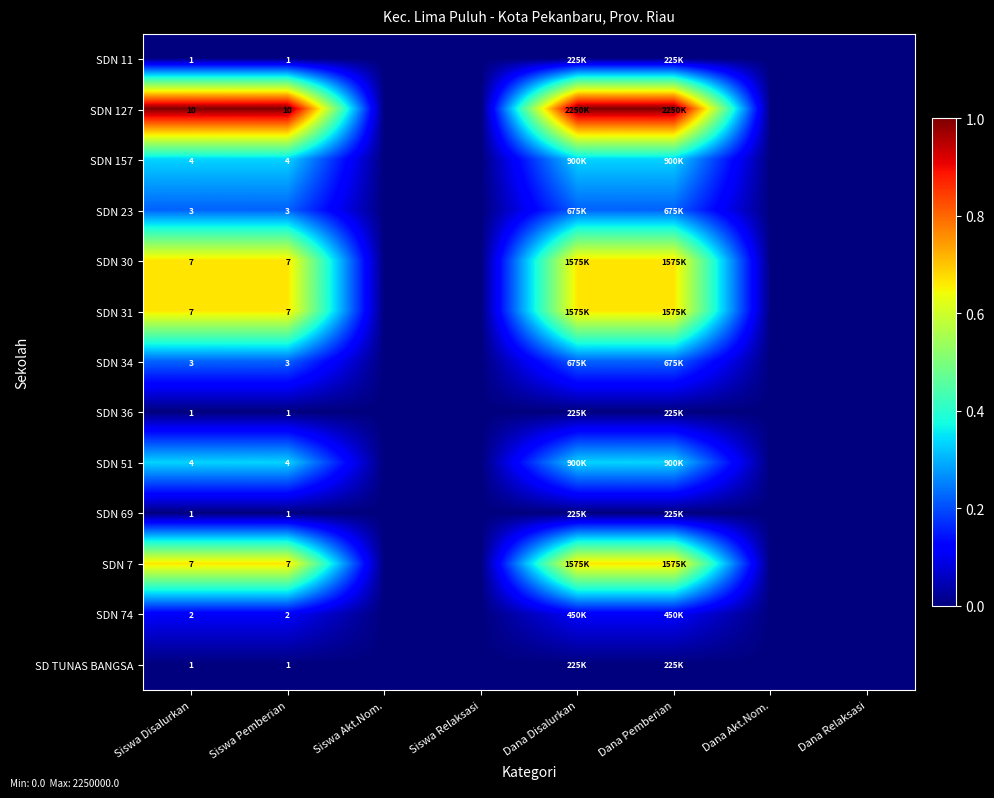

The SDN 74 series shows 0.1 at Siswa Disalurkan. True or false?

False